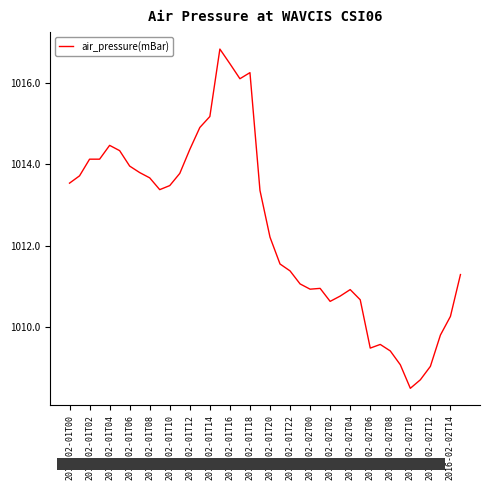

How many lines are shown in the chart?

1